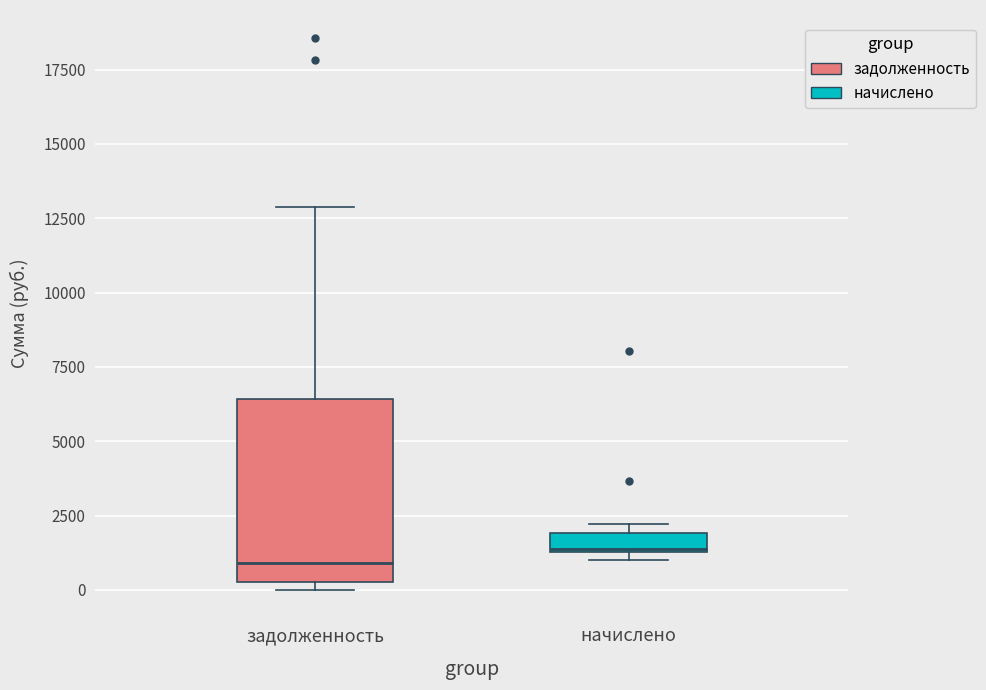

Comparing the boxes themselves (not the whiskers), which one is the tallest?

задолженность